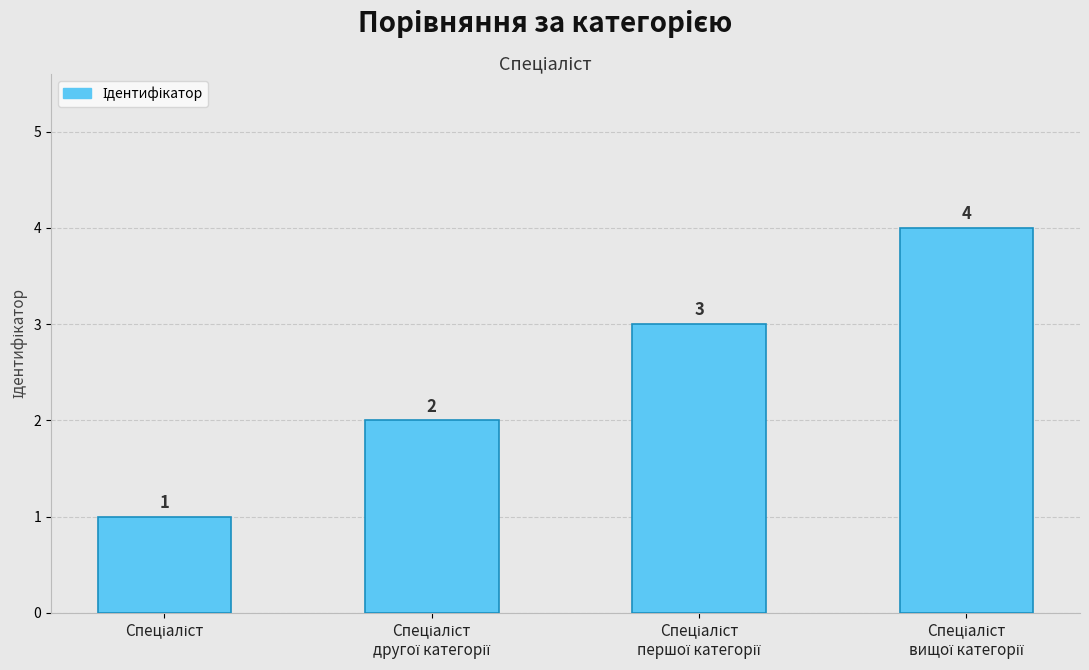

How many values are between 2 and 4?

3